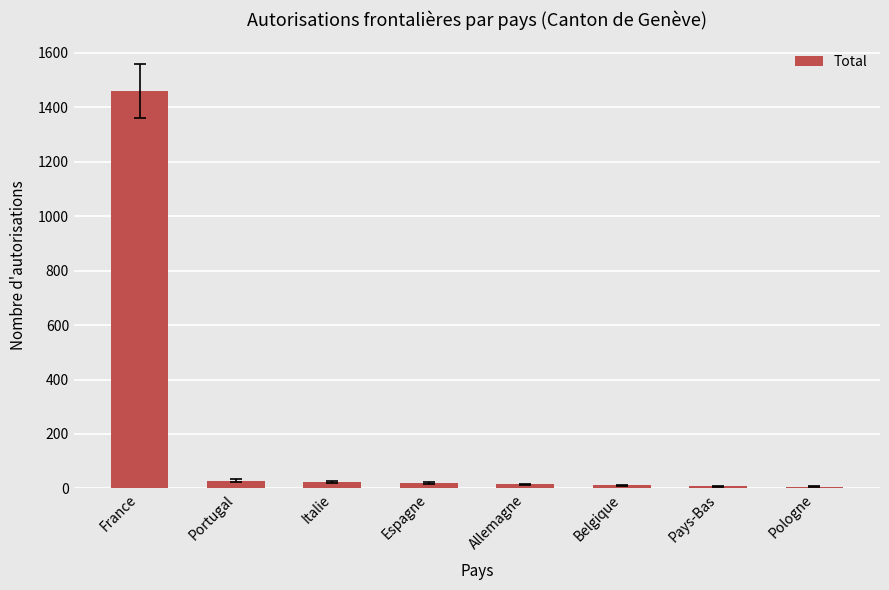

Count the number of data series in this chart.

1